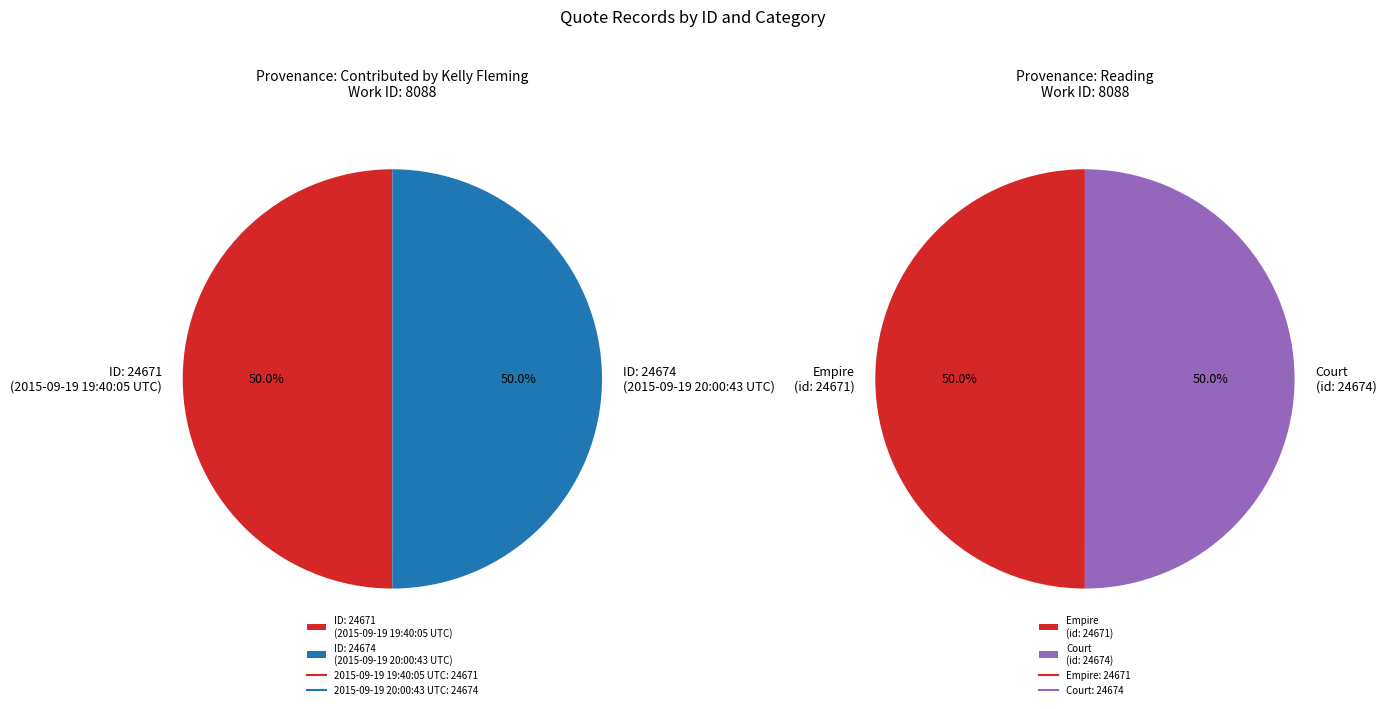

Between 2015-09-19 20:00:43 UTC and 2015-09-19 19:40:05 UTC, which is larger?

2015-09-19 20:00:43 UTC